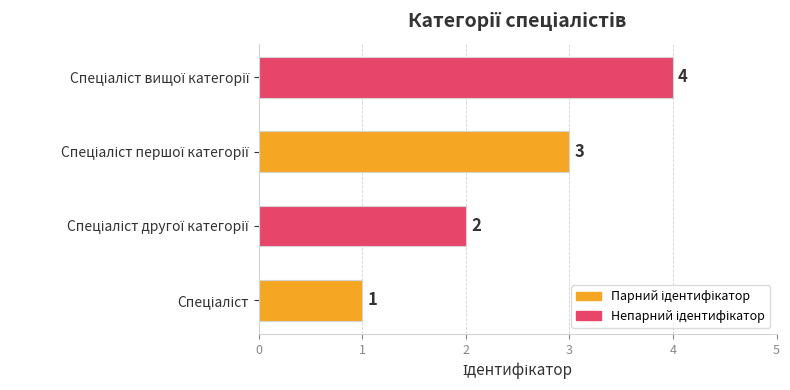

What is the difference between the maximum and minimum values?

3